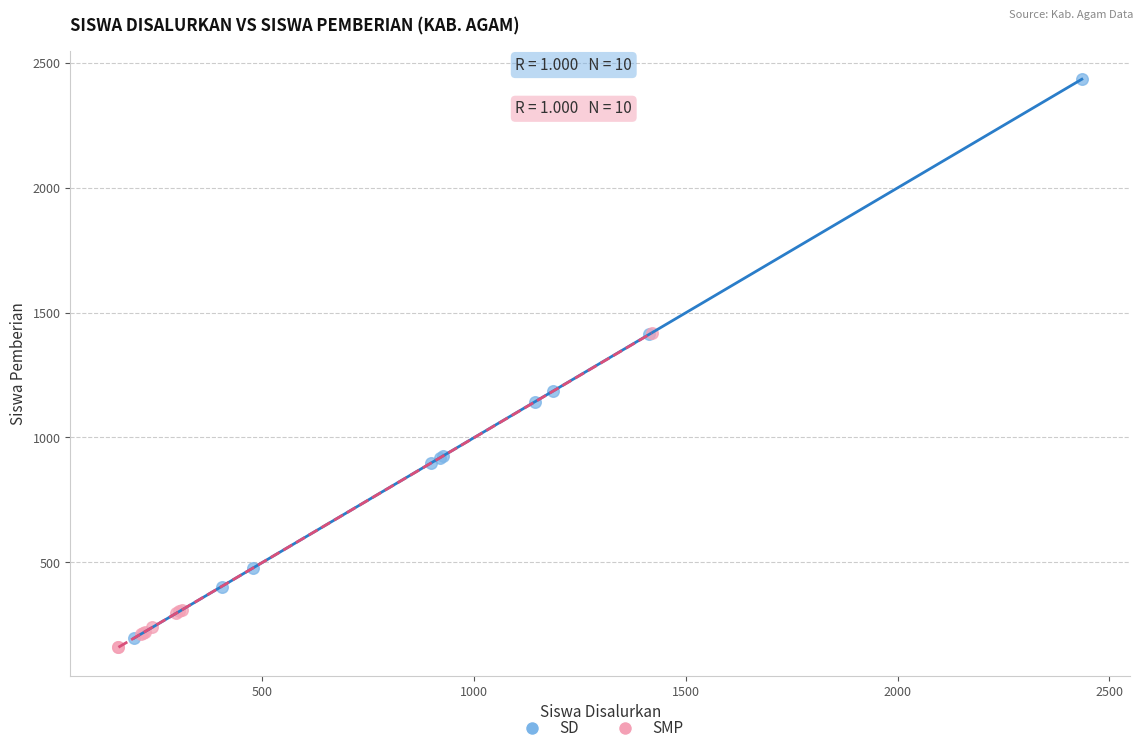

Which series contains the highest Y value?

SD